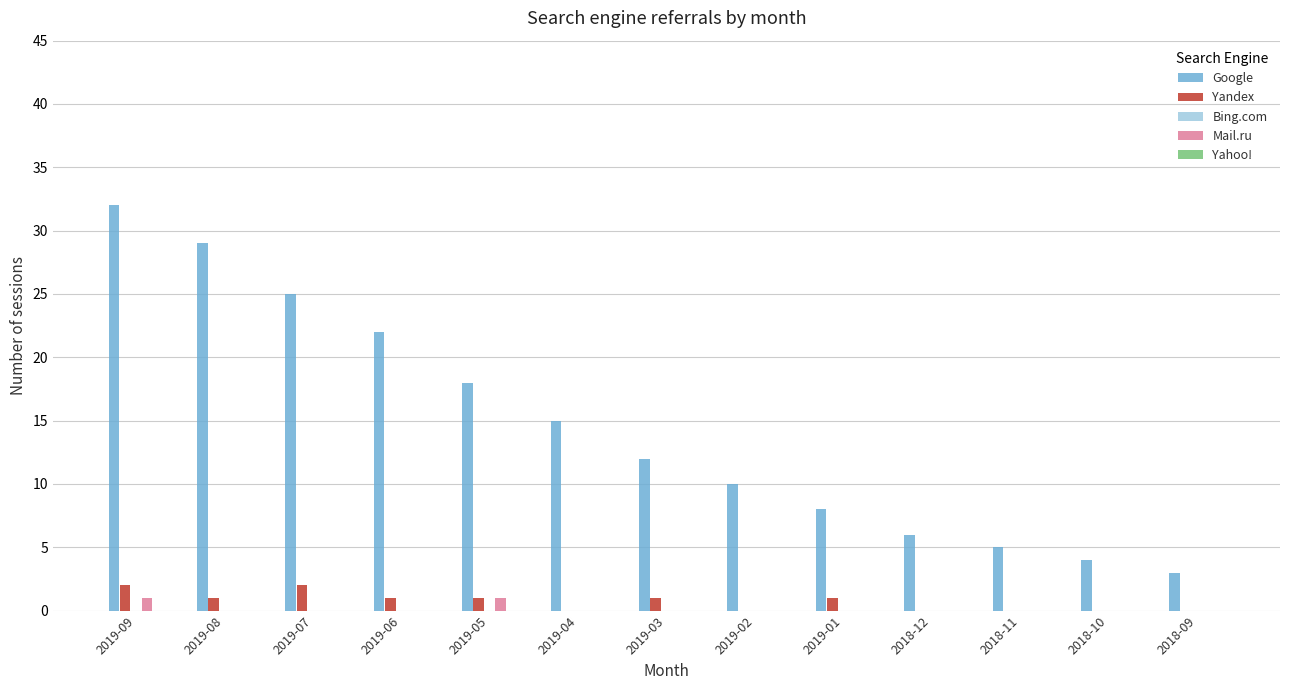

At which label does Google reach its peak?

2019-09